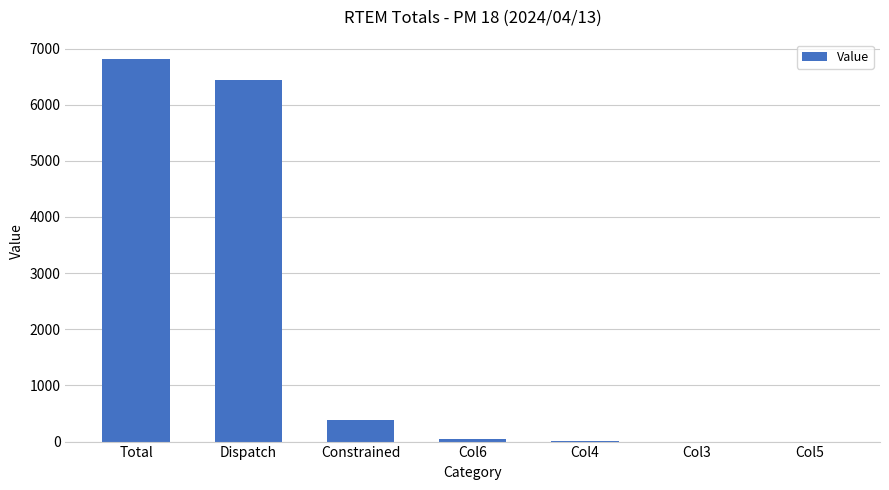

Which category has the highest value across all series?

Total